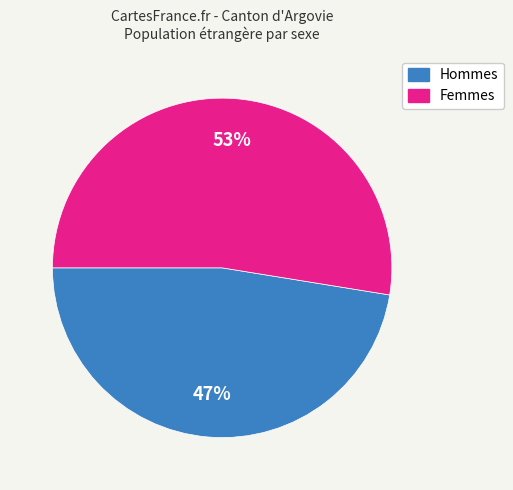

Does any single category account for the majority?

Yes